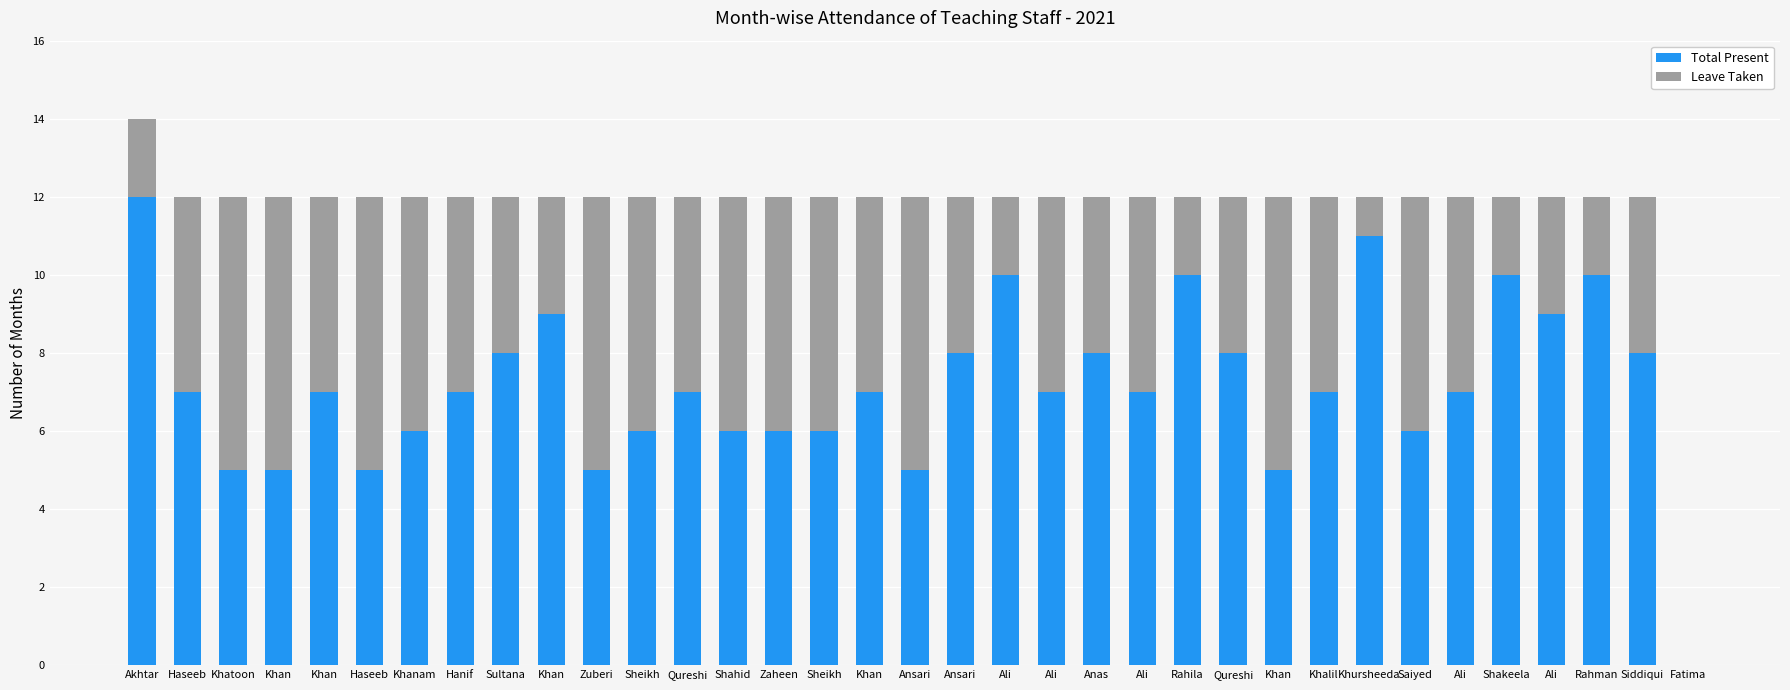

What is the label of the 28th bar from the left?

Khursheeda